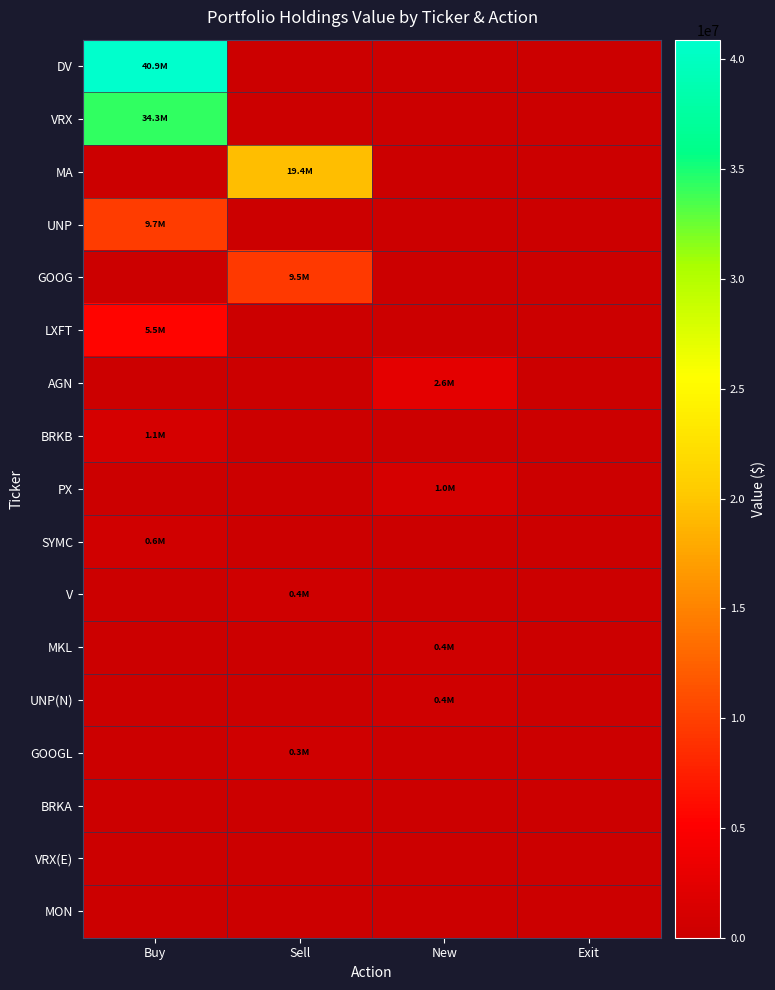

Between Exit and New, which is larger?

Exit